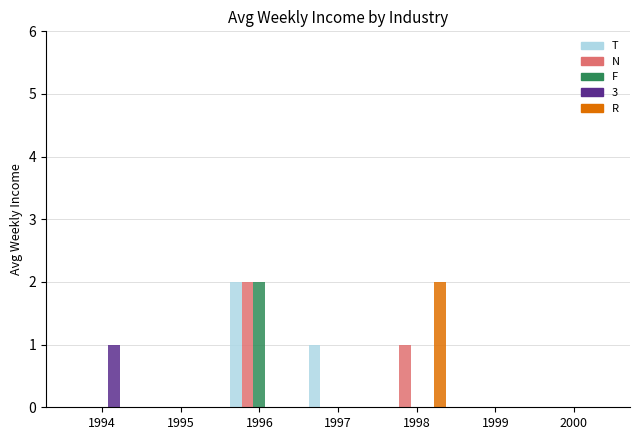

Is it true that N equals -1 at 2000?

False